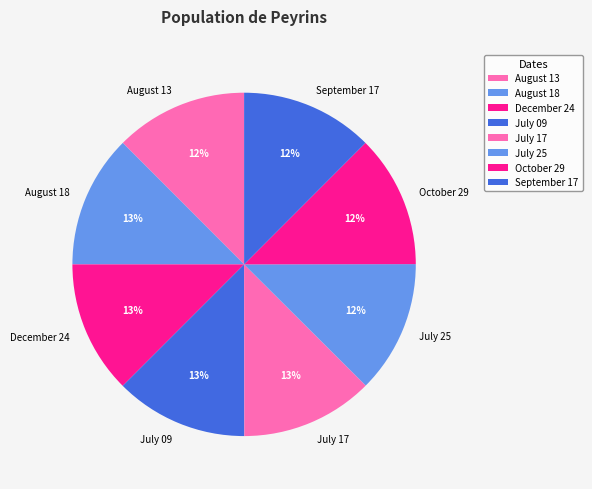

Is it true that July 25 is 5% of the pie?

False